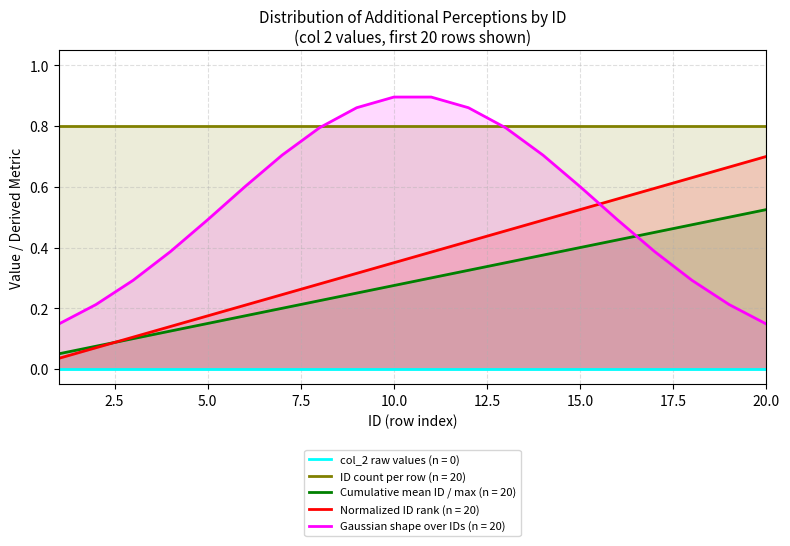

The value at 14 is 0.2. True or false?

False